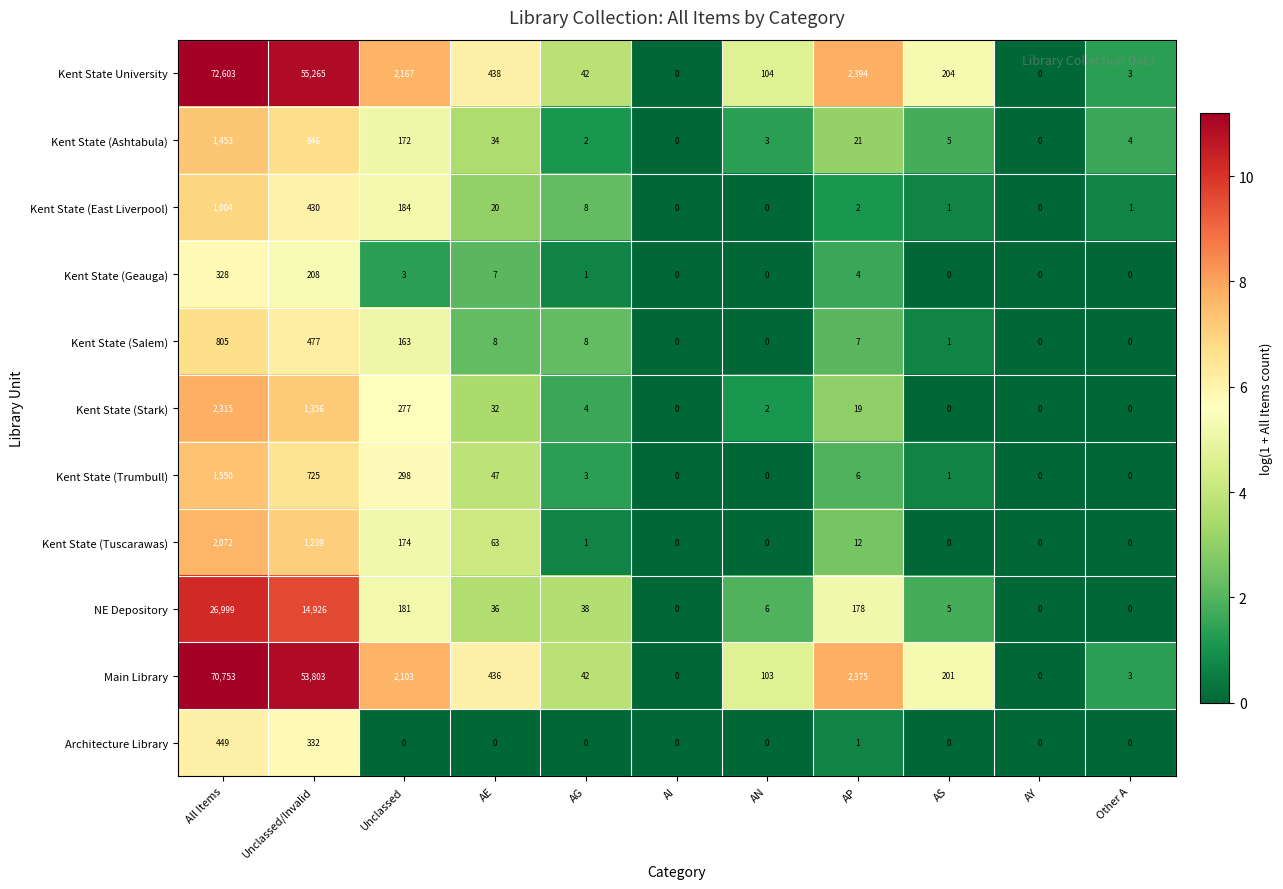

Rank the series by their maximum value, from lowest to highest.

Kent State (Geauga), Architecture Library, Kent State (Salem), Kent State (East Liverpool), Kent State (Ashtabula), Kent State (Trumbull), Kent State (Tuscarawas), Kent State (Stark), NE Depository, Main Library, Kent State University